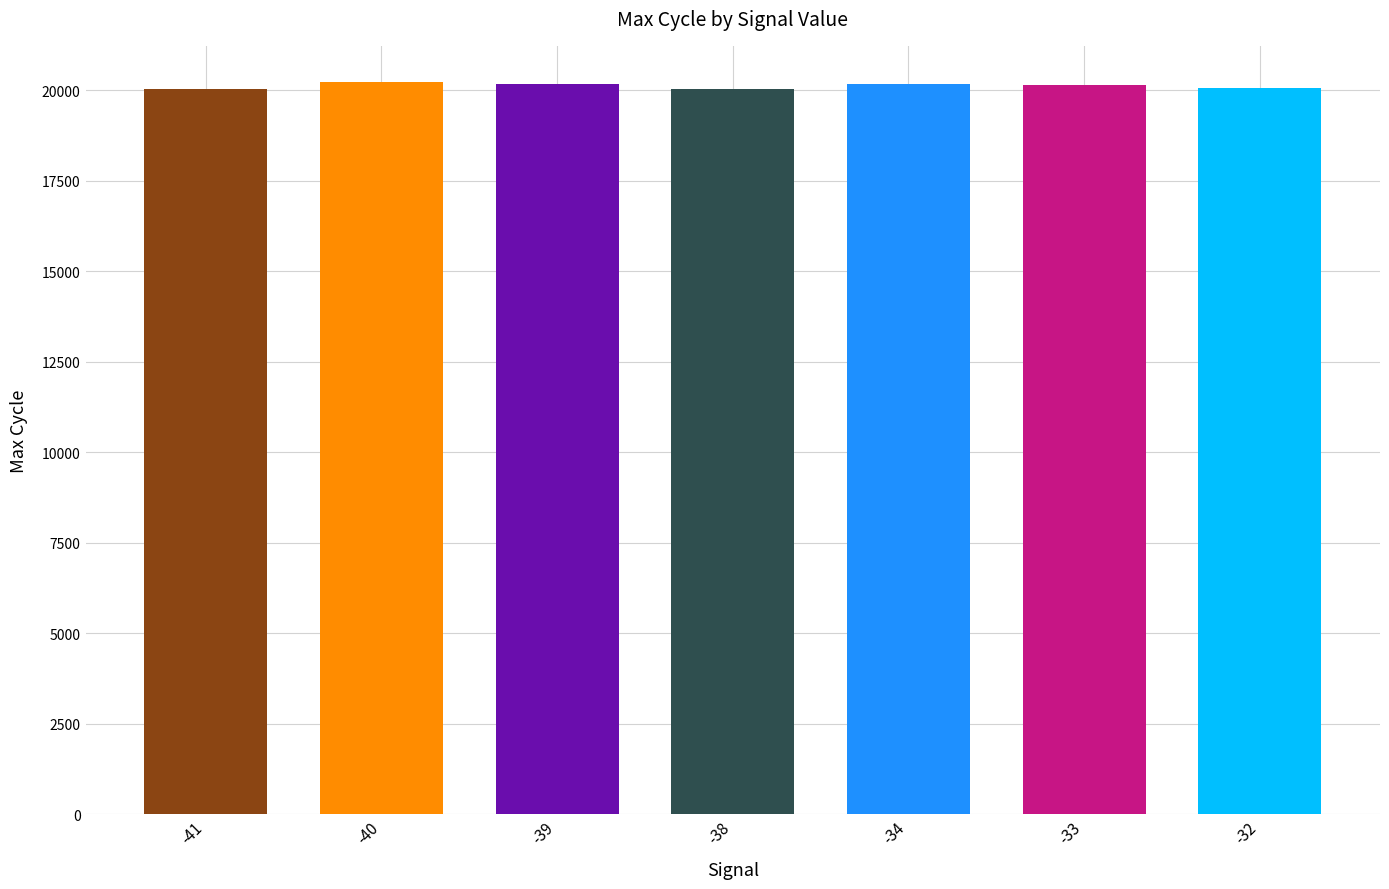

What is the difference between the maximum and minimum values?

191.0